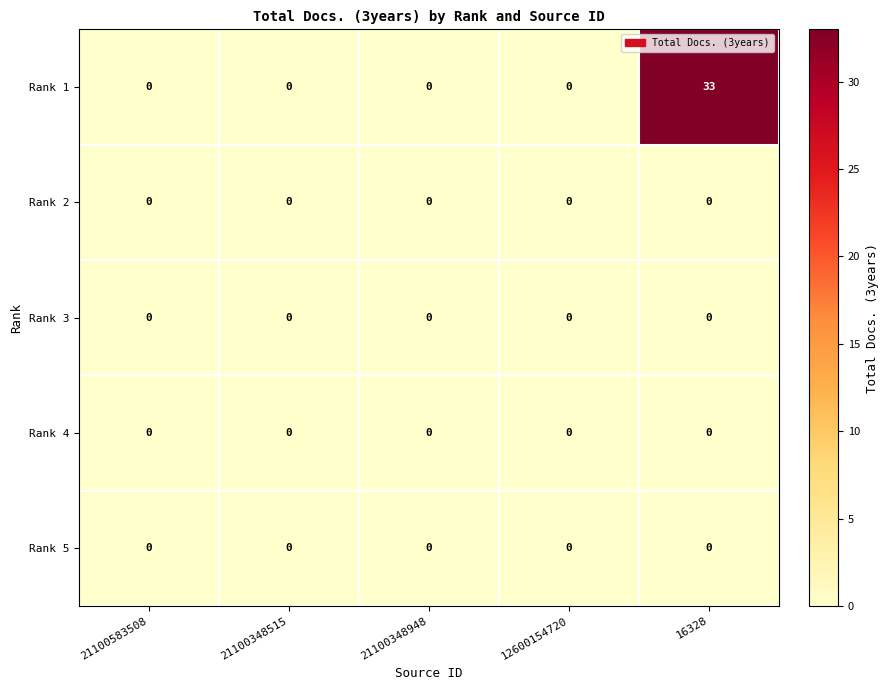

Reading right to left, what are all the values shown in this chart?

Rank 1: 16328=33	12600154720=0	21100348948=0	21100348515=0	21100583508=0
Rank 2: 16328=0	12600154720=0	21100348948=0	21100348515=0	21100583508=0
Rank 3: 16328=0	12600154720=0	21100348948=0	21100348515=0	21100583508=0
Rank 4: 16328=0	12600154720=0	21100348948=0	21100348515=0	21100583508=0
Rank 5: 16328=0	12600154720=0	21100348948=0	21100348515=0	21100583508=0